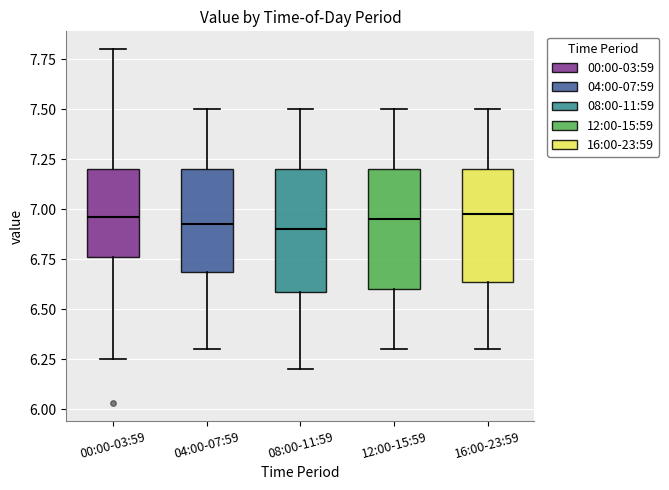

Reading left to right, read every box against the y-axis: the position of its median line, the range the box covers, and the ends of its whiskers. The values are not printed on the chart, so give them approximately, as read against the axis.

00:00-03:59: median 6.95, box 6.75 to 7.20, whiskers 6.25 to 7.80
04:00-07:59: median 6.95, box 6.70 to 7.20, whiskers 6.30 to 7.50
08:00-11:59: median 6.90, box 6.60 to 7.20, whiskers 6.20 to 7.50
12:00-15:59: median 6.95, box 6.60 to 7.20, whiskers 6.30 to 7.50
16:00-23:59: median 7.00, box 6.65 to 7.20, whiskers 6.30 to 7.50